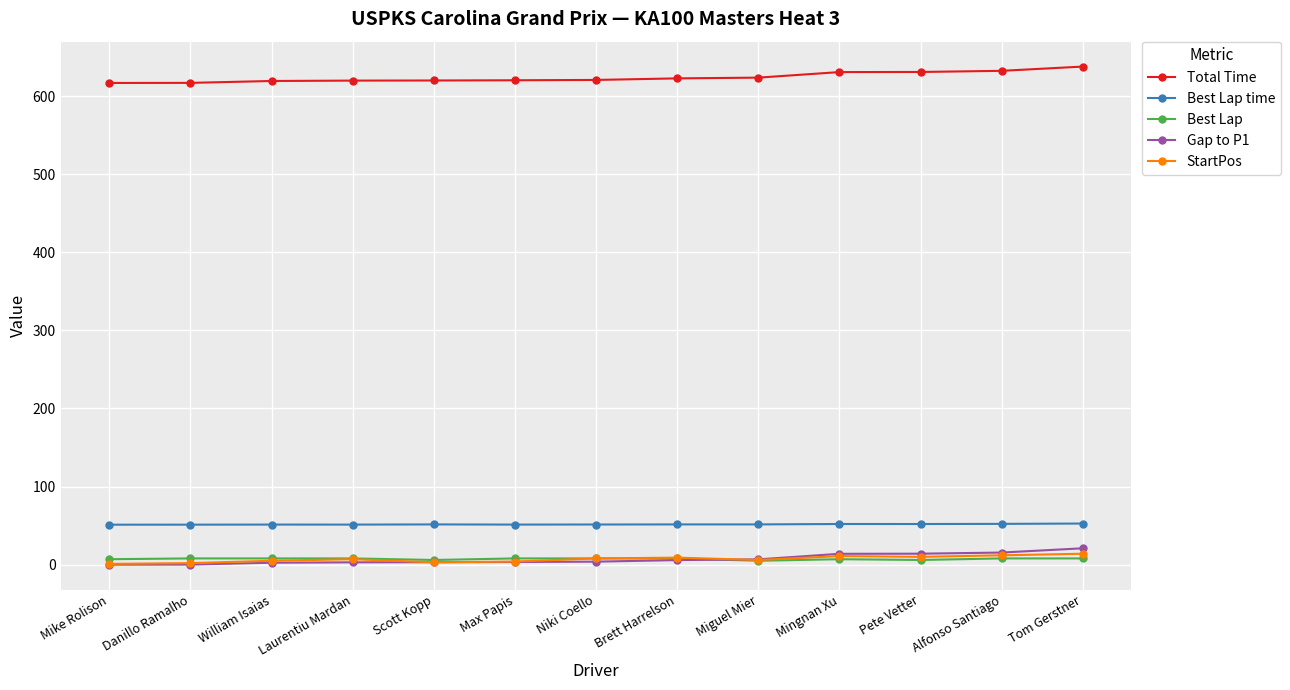

What is the value of the Best Lap time point at the 11th from the left?

52.0